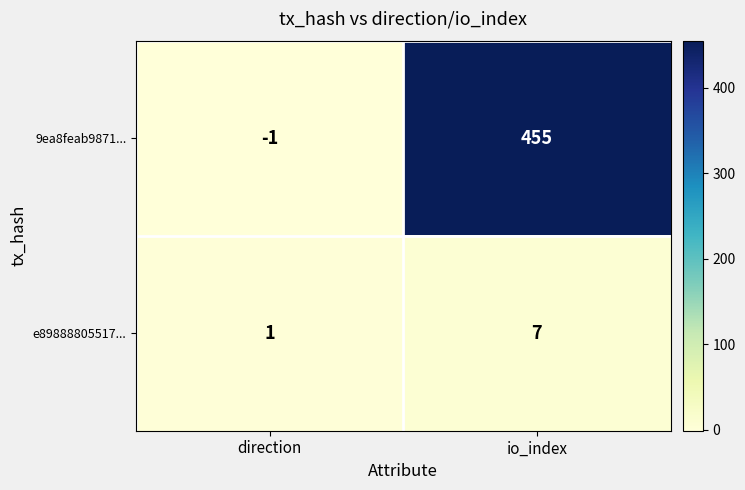

At how many categories does at least one series exceed 256?

1